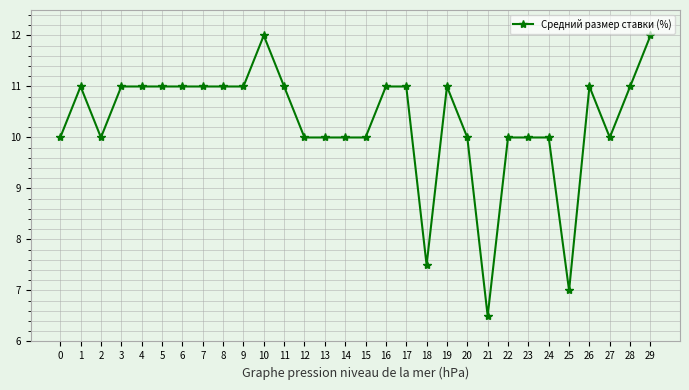

Reading right to left, transcribe all the data shown in this chart.

12.0	11.0	10.0	11.0	7.0	10.0	10.0	10.0	6.5	10.0	11.0	7.5	11.0	11.0	10.0	10.0	10.0	10.0	11.0	12.0	11.0	11.0	11.0	11.0	11.0	11.0	11.0	10.0	11.0	10.0